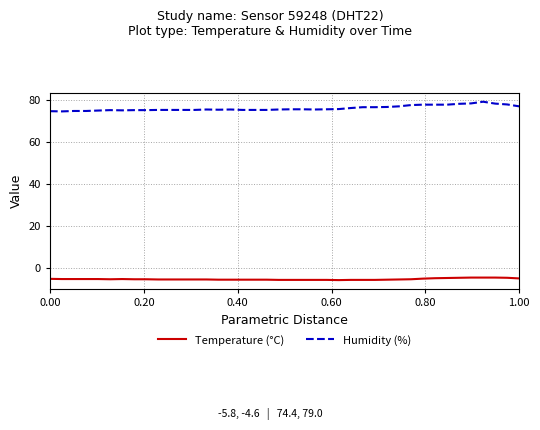

What is the difference between the maximum and minimum values in the Humidity (%) series?

4.6